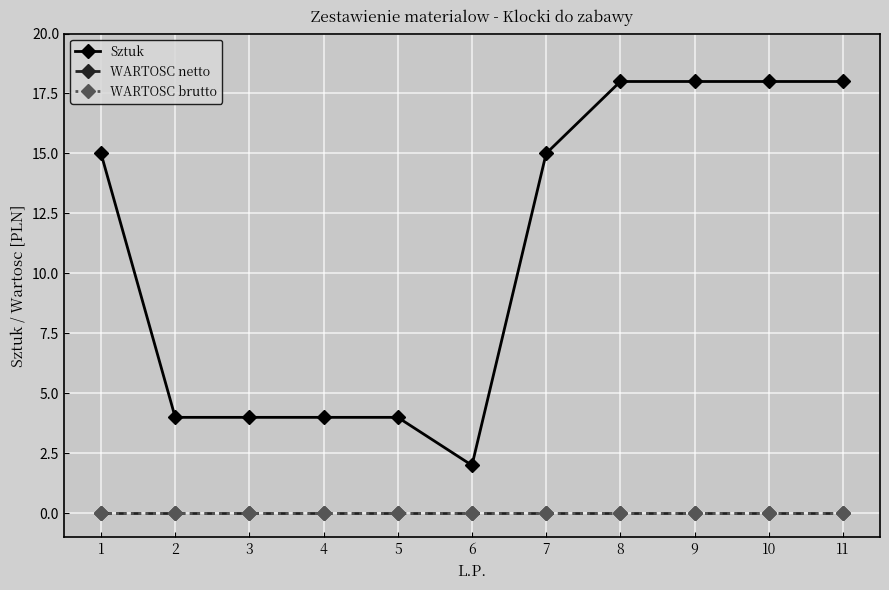

Does the chart have visible grid lines?

Yes